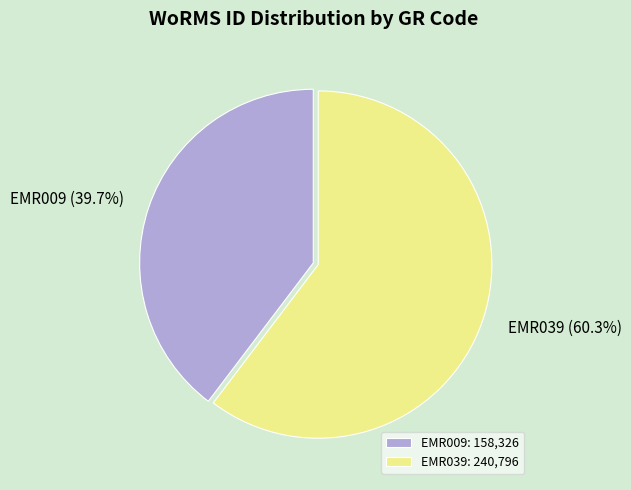

True or false: EMR009 accounts for 50% of the total.

False